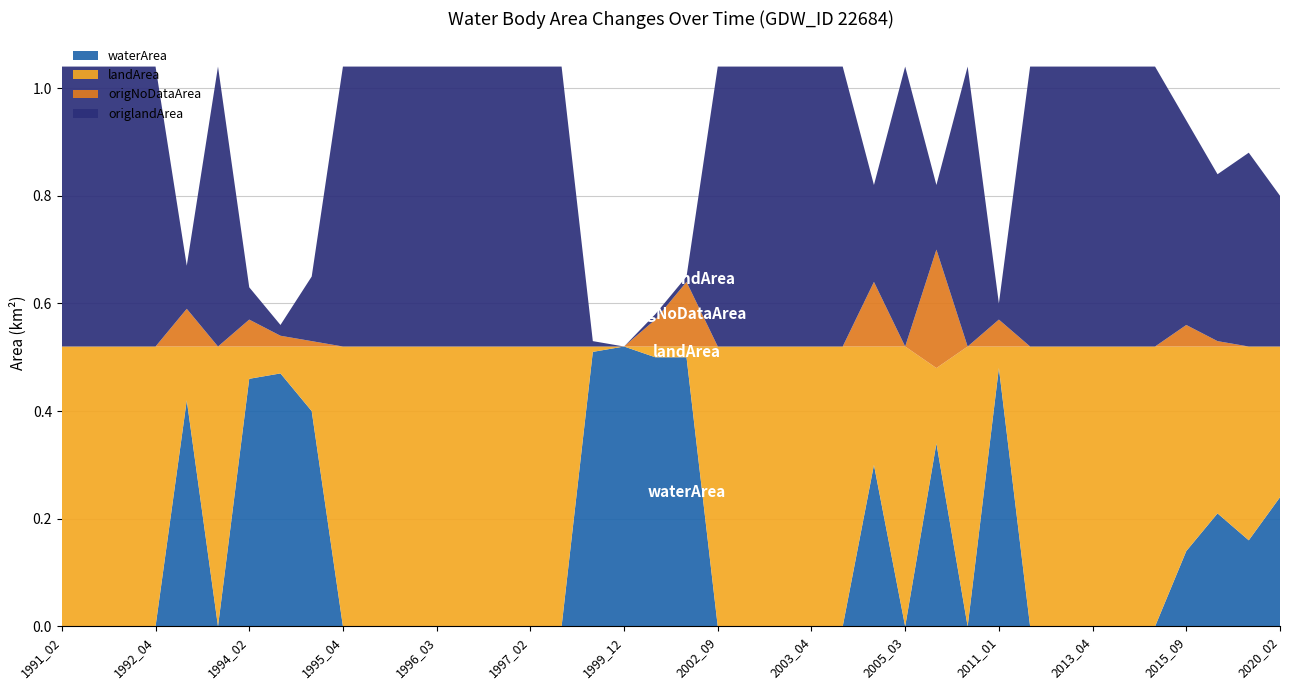

Reading left to right, what are all the values shown in this chart?

waterArea: 0.0	0.0	0.0	0.0	0.4	0.0	0.5	0.5	0.4	0.0	0.0	0.0	0.0	0.0	0.0	0.0	0.0	0.5	0.5	0.5	0.5	0.0	0.0	0.0	0.0	0.0	0.3	0.0	0.3	0.0	0.5	0.0	0.0	0.0	0.0	0.0	0.1	0.2	0.2	0.2
landArea: 0.5	0.5	0.5	0.5	0.1	0.5	0.1	0.1	0.1	0.5	0.5	0.5	0.5	0.5	0.5	0.5	0.5	0.0	0.0	0.0	0.0	0.5	0.5	0.5	0.5	0.5	0.2	0.5	0.1	0.5	0.0	0.5	0.5	0.5	0.5	0.5	0.4	0.3	0.4	0.3
origNoDataArea: 0.0	0.0	0.0	0.0	0.1	0.0	0.1	0.0	0.0	0.0	0.0	0.0	0.0	0.0	0.0	0.0	0.0	0.0	0.0	0.1	0.1	0.0	0.0	0.0	0.0	0.0	0.1	0.0	0.2	0.0	0.1	0.0	0.0	0.0	0.0	0.0	0.0	0.0	0.0	0.0
origlandArea: 0.5	0.5	0.5	0.5	0.1	0.5	0.1	0.0	0.1	0.5	0.5	0.5	0.5	0.5	0.5	0.5	0.5	0.0	0.0	0.0	0.0	0.5	0.5	0.5	0.5	0.5	0.2	0.5	0.1	0.5	0.0	0.5	0.5	0.5	0.5	0.5	0.4	0.3	0.4	0.3